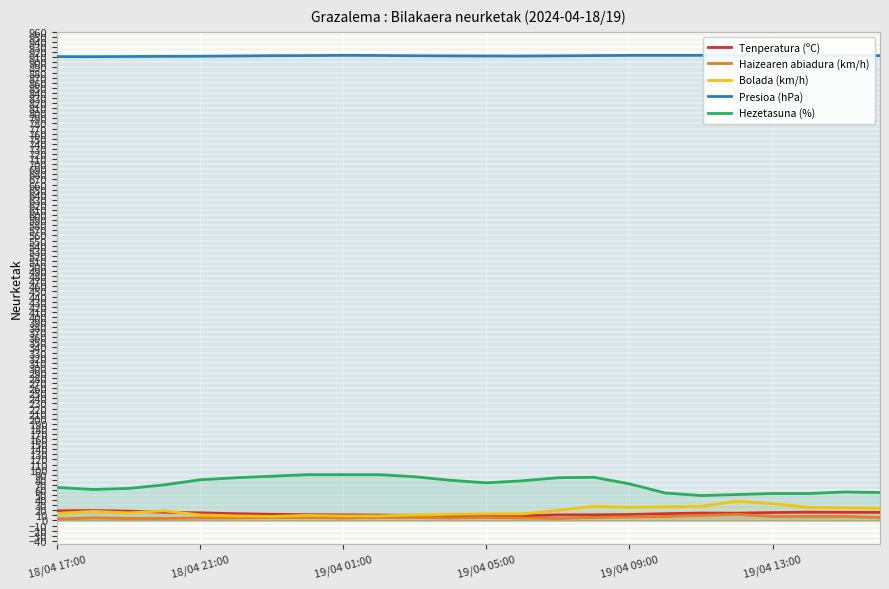

How many distinct data groups are displayed?

5